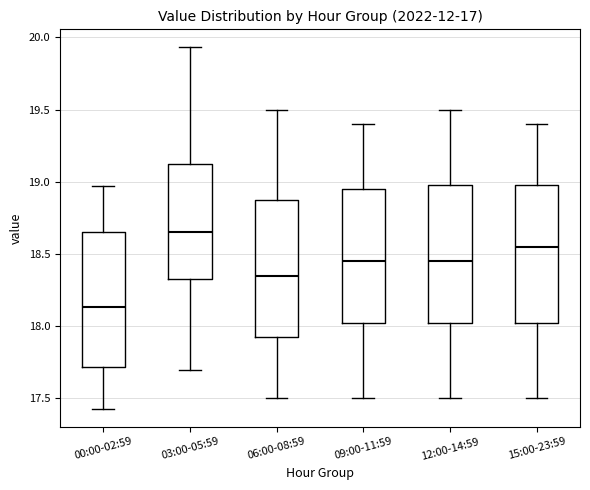

Which box's median line is the lowest?

00:00-02:59